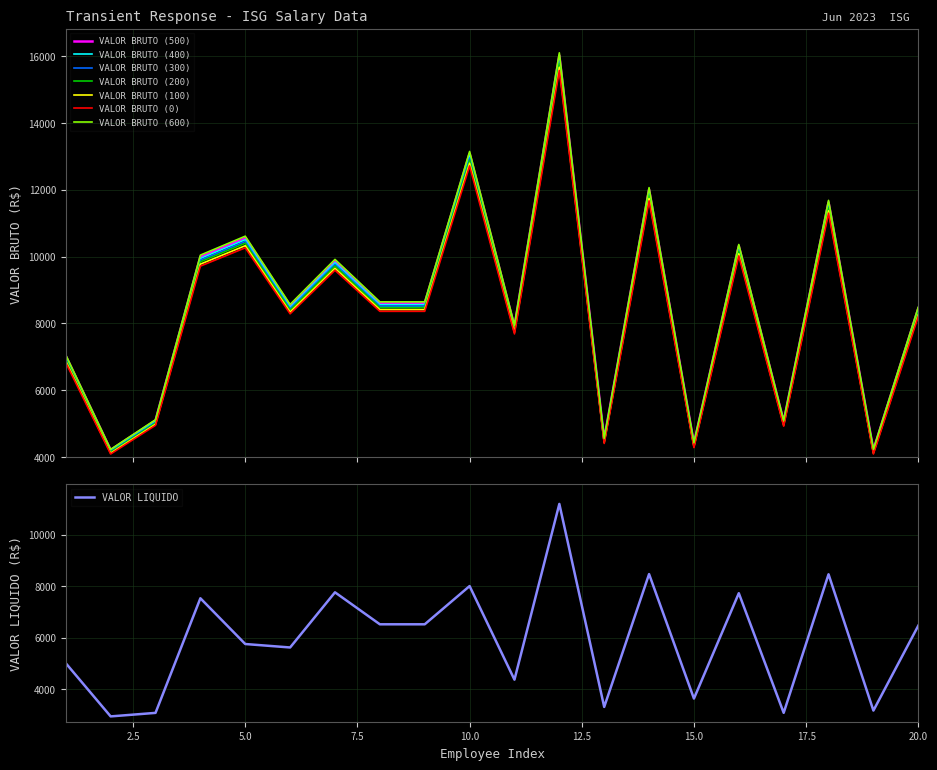

What is the sum of the VALOR BRUTO values at 19 and 13?

8607.8